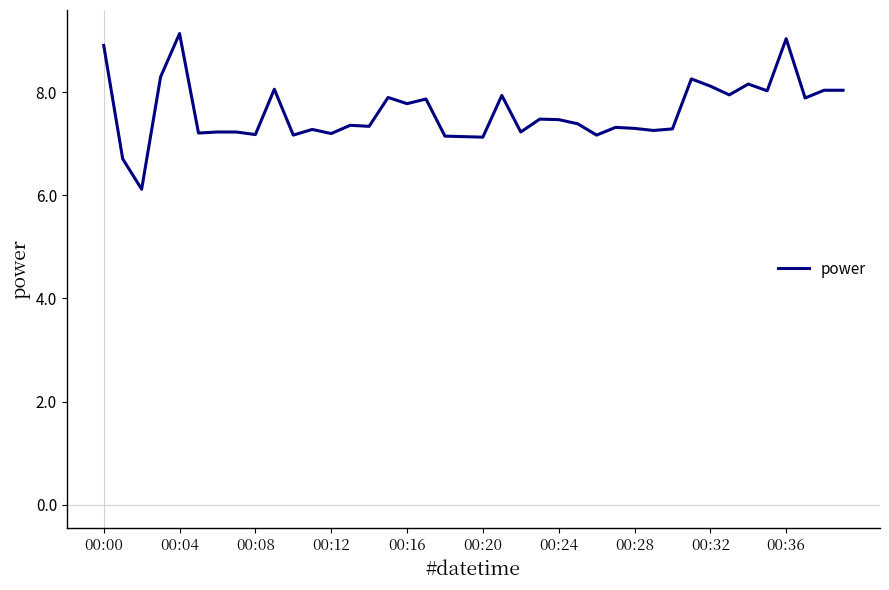

How many lines are shown in the chart?

1